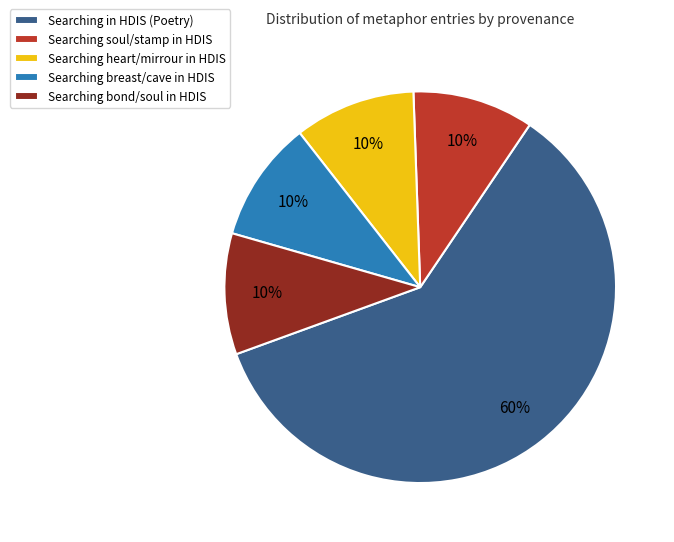

Which slice is the largest?

Searching in HDIS (Poetry)